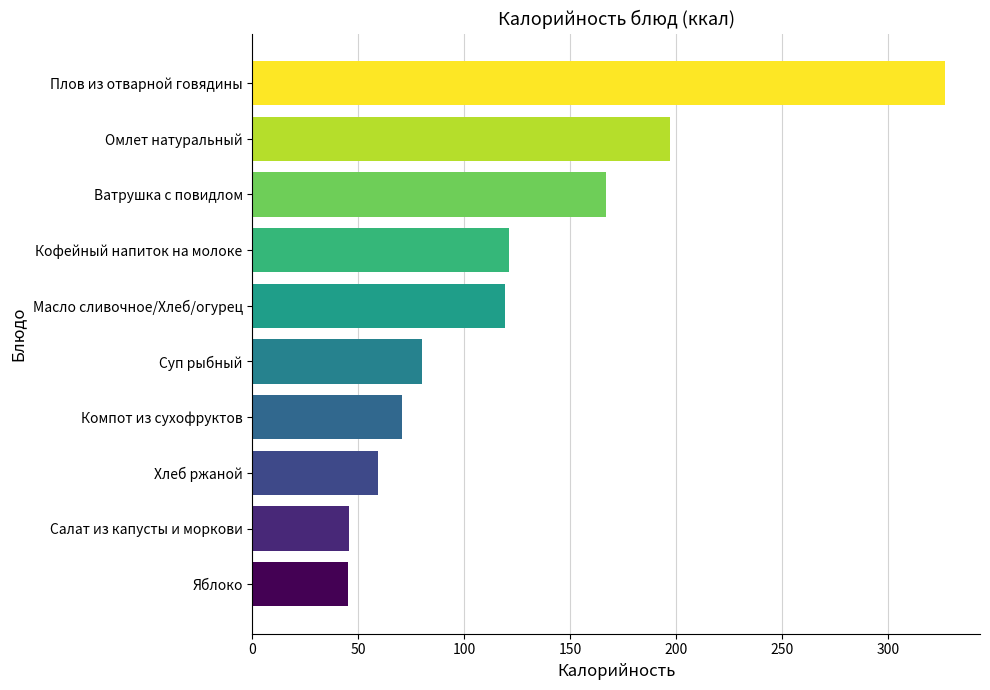

Where is the data nearest to the value 185?

Омлет натуральный